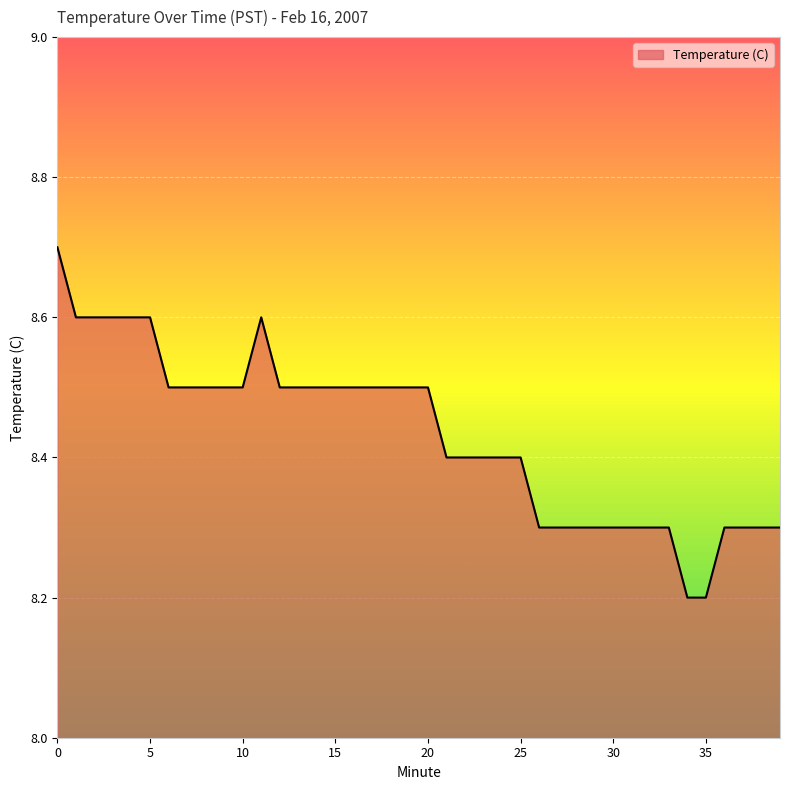

Count the number of categories in the chart.

40